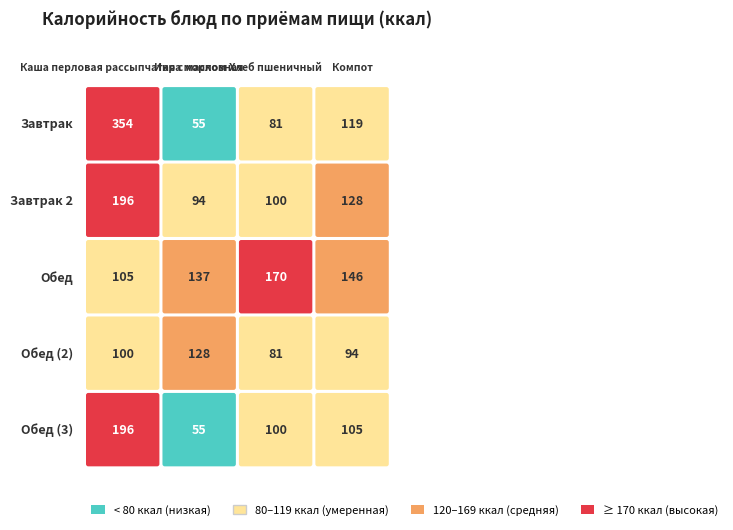

What is the difference between the highest and lowest values at 1?

52.3